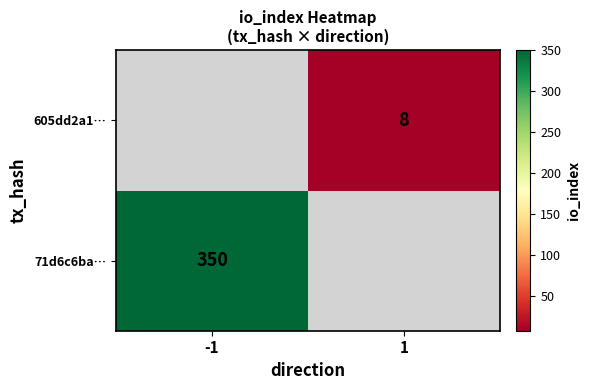

The 71d6c6ba… series shows 122 at -1. True or false?

False